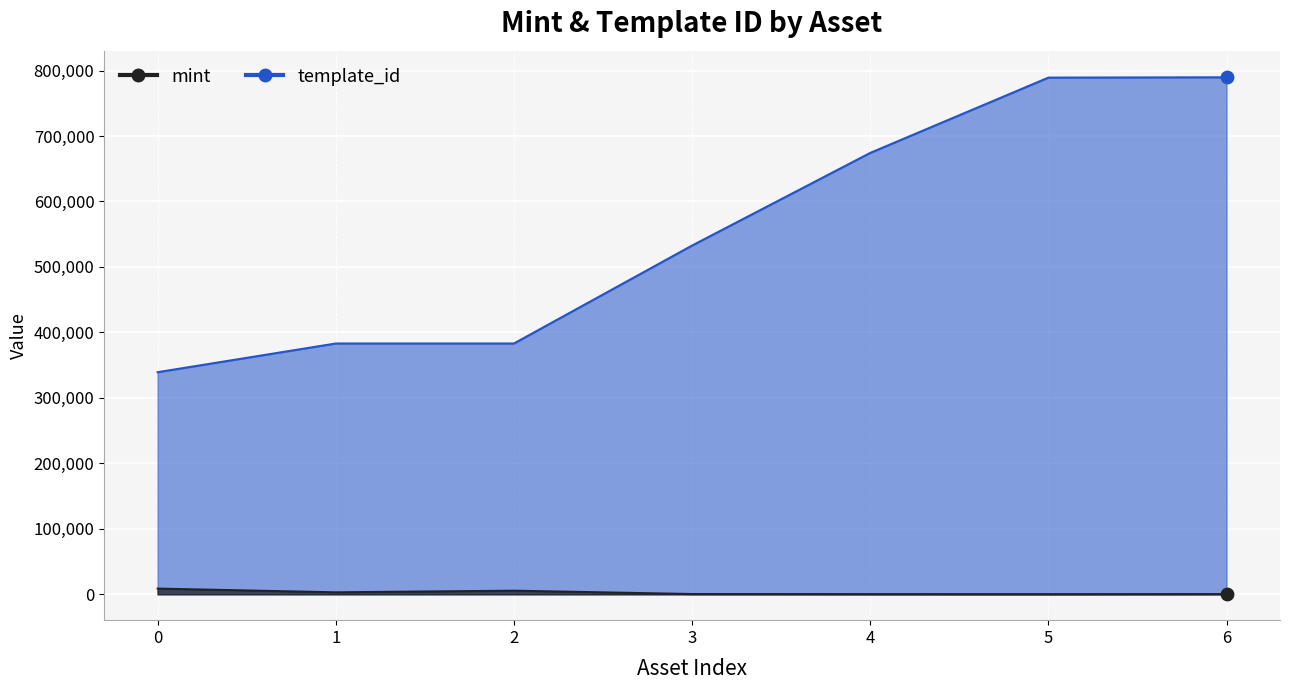

At how many categories does at least one series exceed 388979?

4